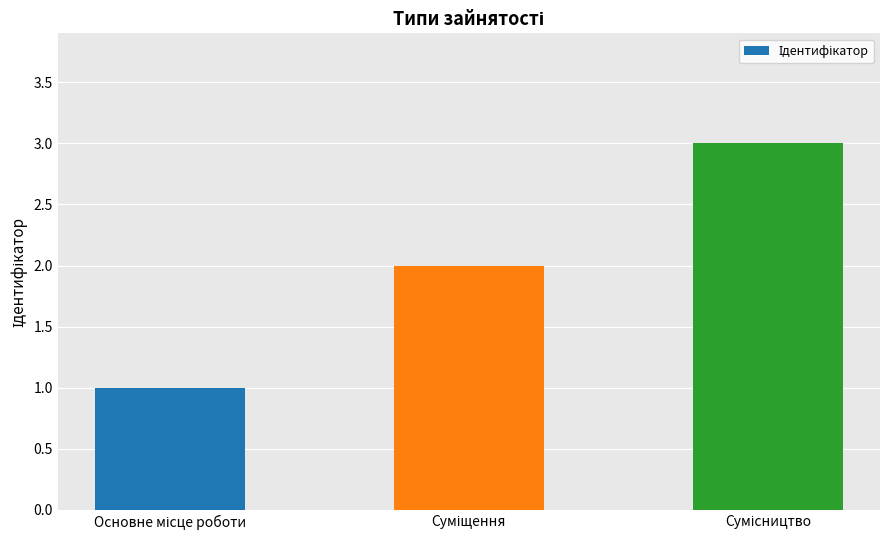

Count the number of categories in the chart.

3